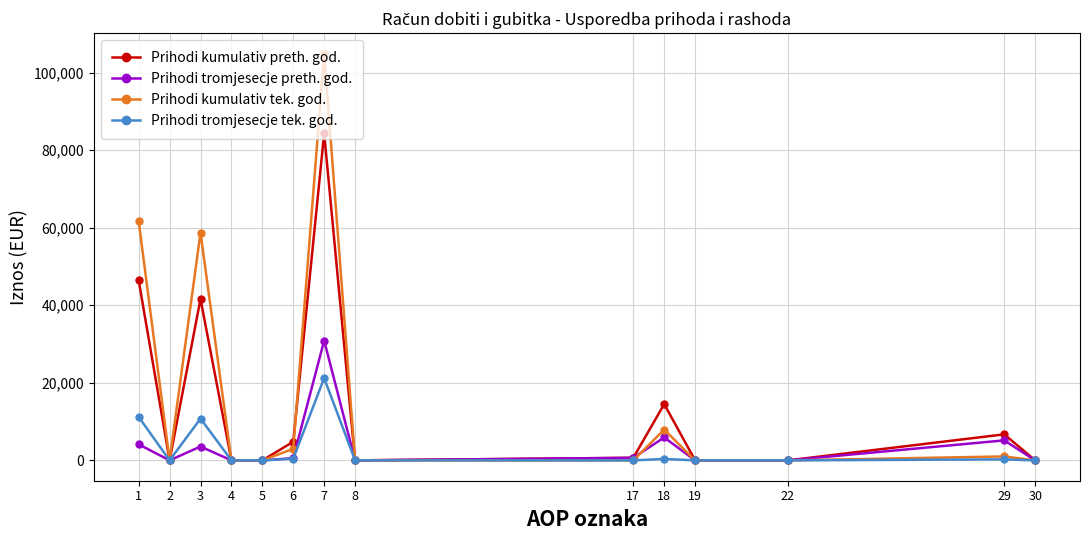

At 7, list the series in order from smallest to largest.

Prihodi tromjesecje tek. god., Prihodi tromjesecje preth. god., Prihodi kumulativ preth. god., Prihodi kumulativ tek. god.